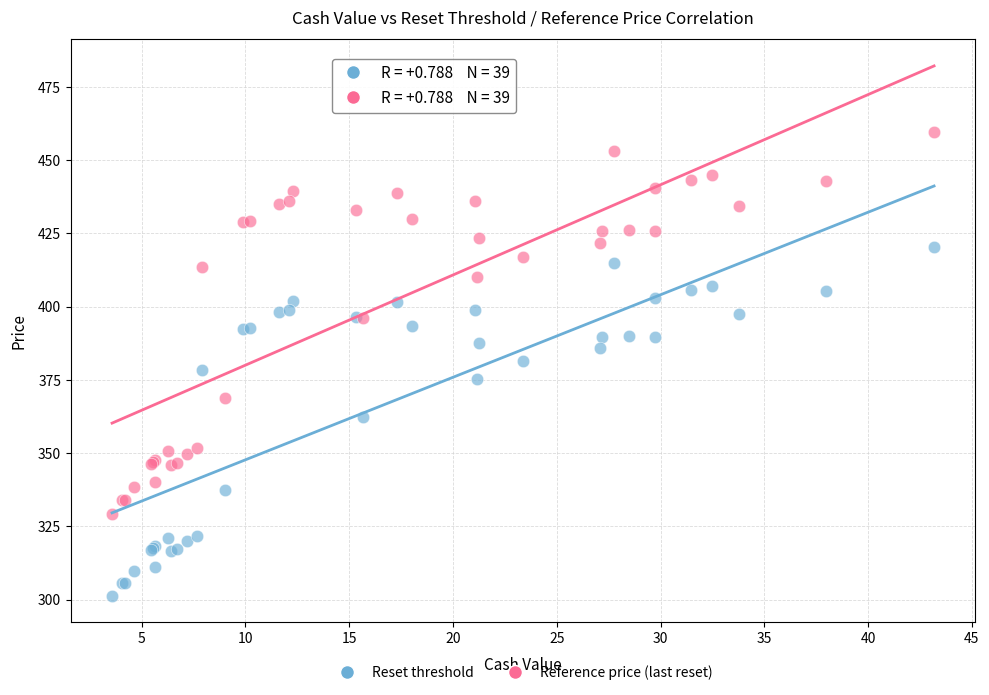

Which series has the widest spread of Y values?

Reference price (last reset)